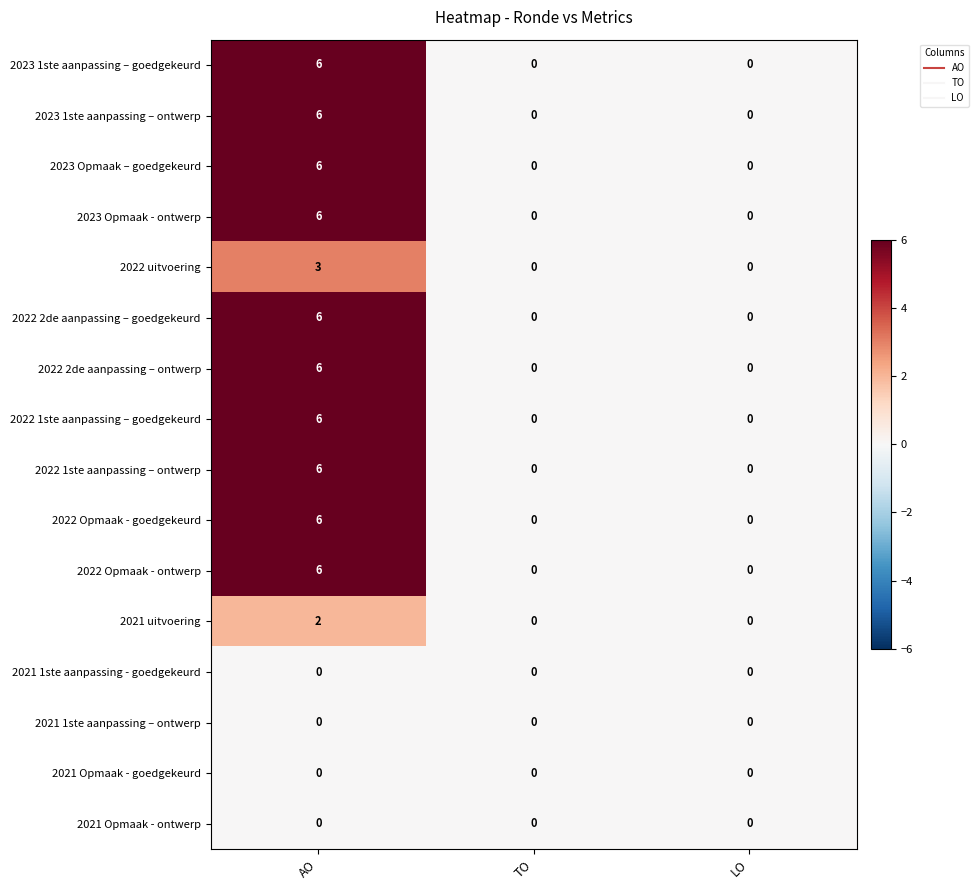

The value of 2021 Opmaak - ontwerp at AO is 0. True or false?

True